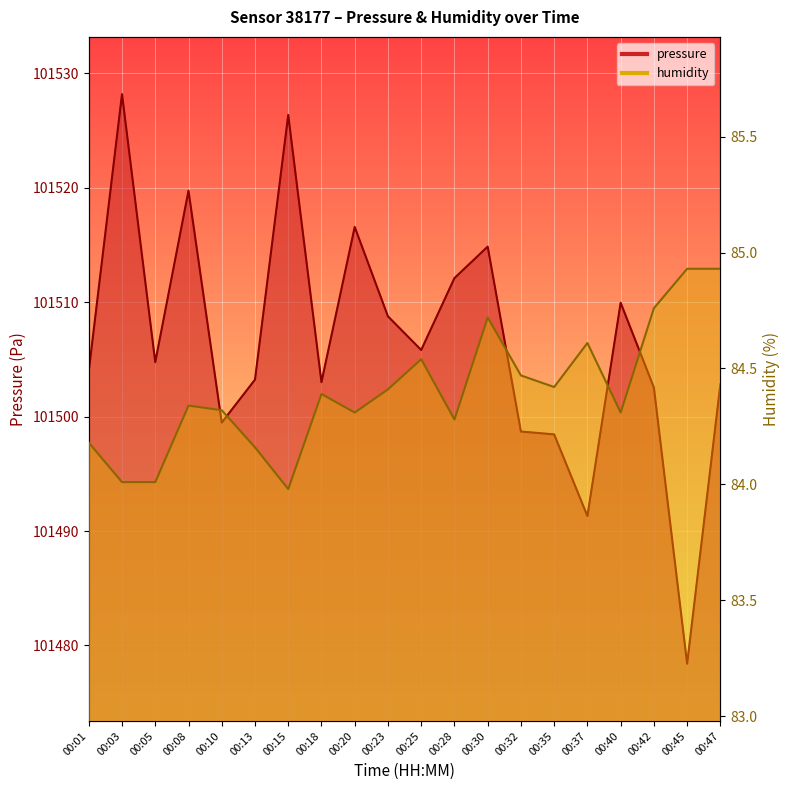

True or false: humidity and pressure intersect in this chart.

False